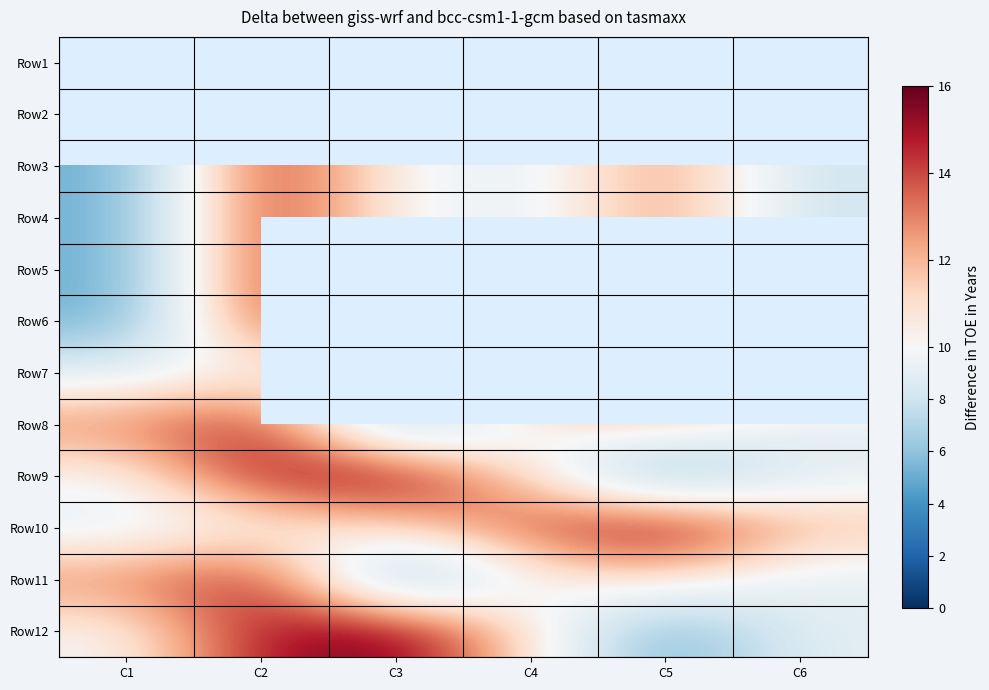

Is the value of Row2 at C5 greater than the value of Row9 at C3?

No